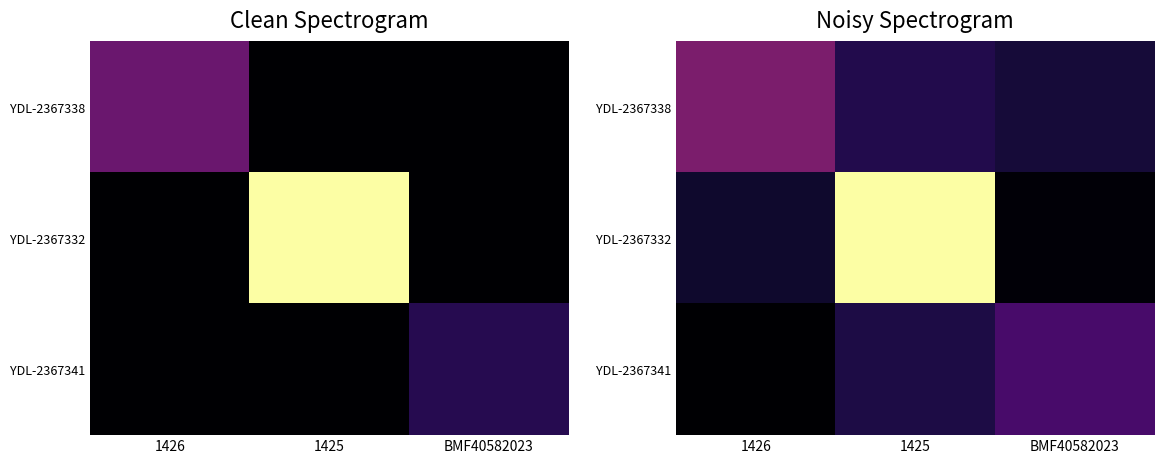

At BMF40582023, list the series in order from largest to smallest.

YDL-2367341, YDL-2367338, YDL-2367332